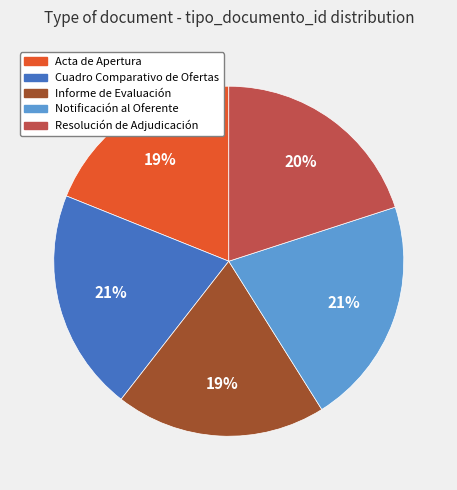

Does any single category account for the majority?

No